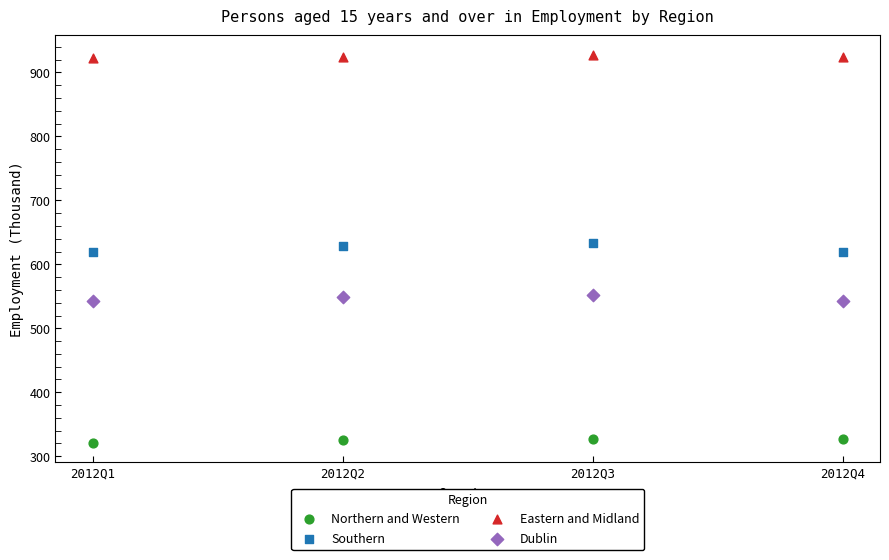

Across all data points, what is the range of Y values (max minus min)?

607.1